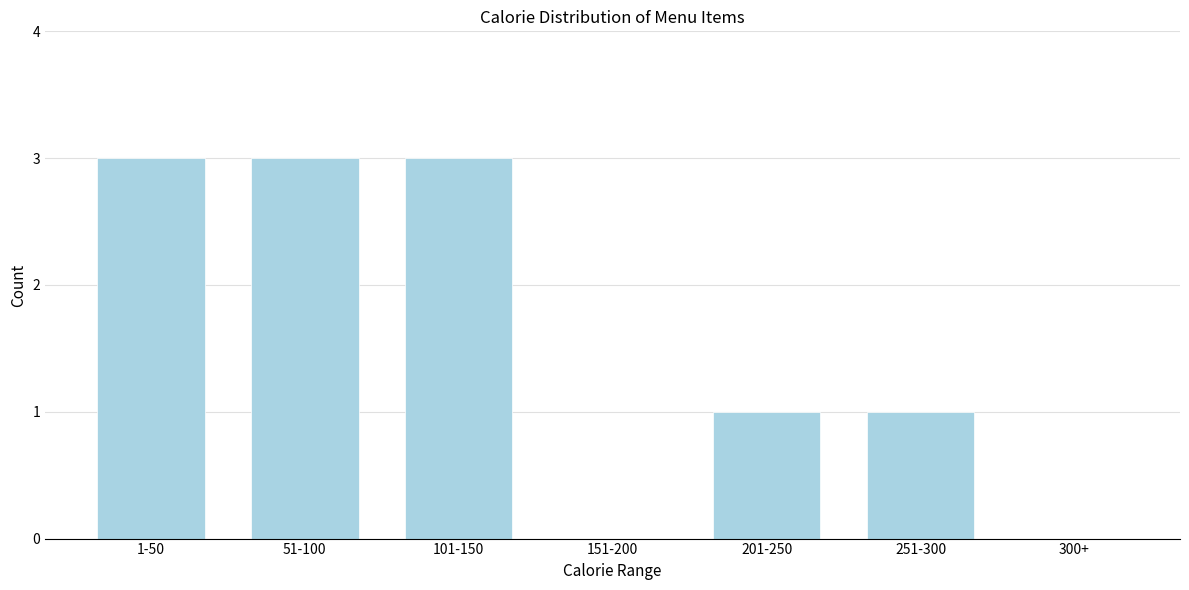

Reading left to right, transcribe all the data shown in this chart.

1-50=3	51-100=3	101-150=3	151-200=0	201-250=1	251-300=1	300+=0